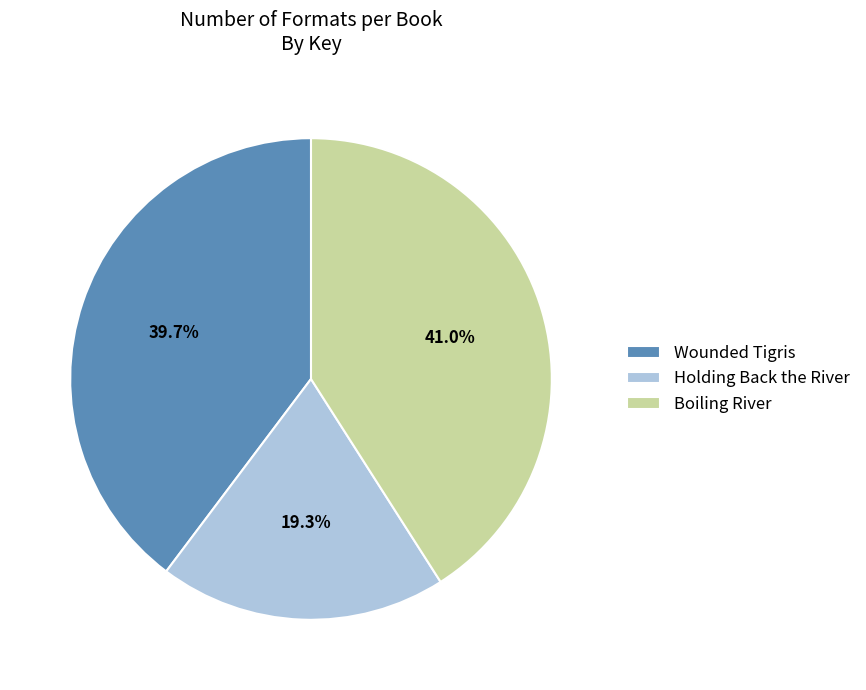

Which has a higher value, Boiling River or Holding Back the River?

Boiling River